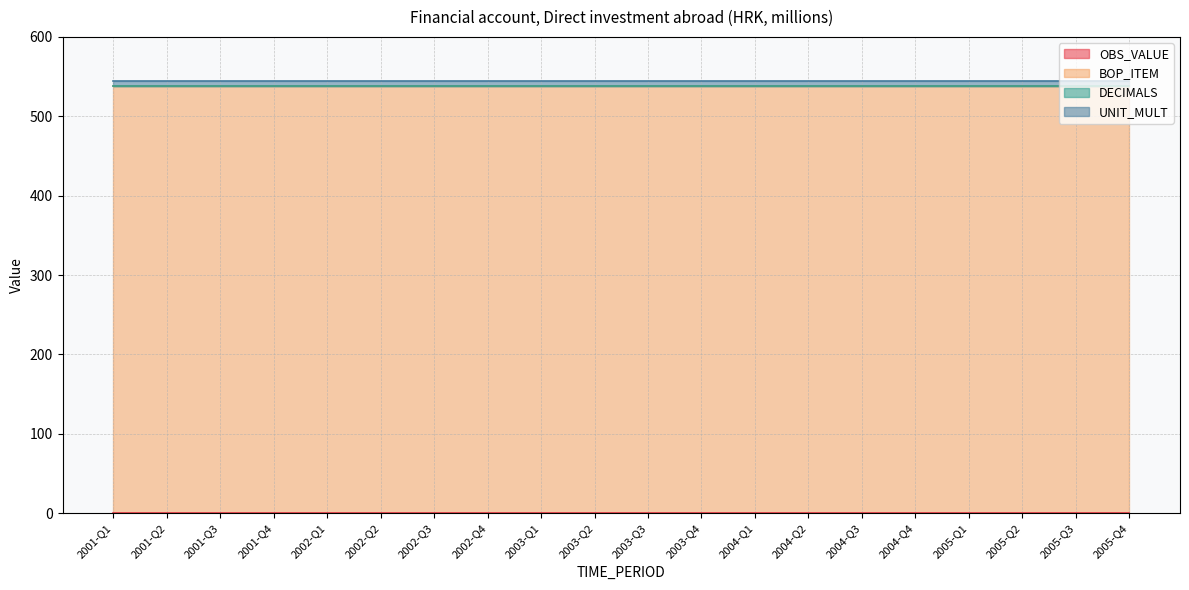

At how many categories does at least one series exceed 332?

20